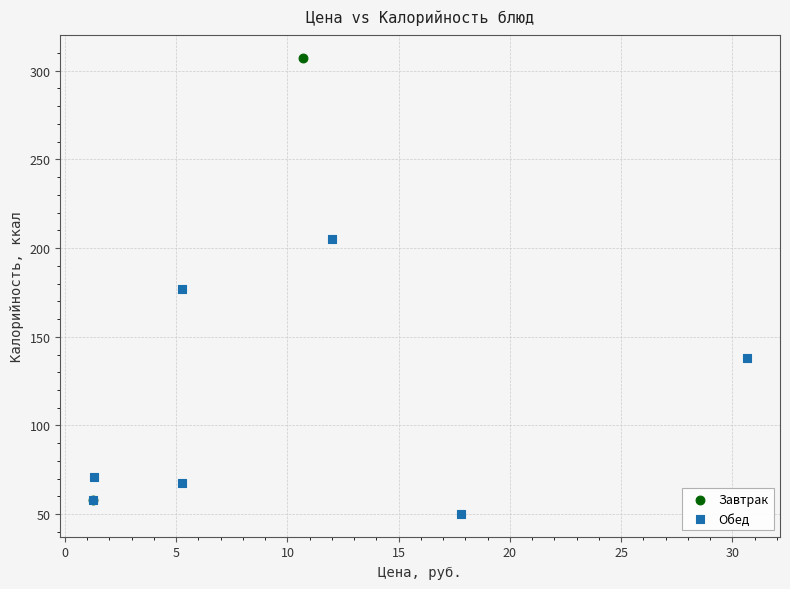

Which series reaches the maximum Y coordinate?

Завтрак